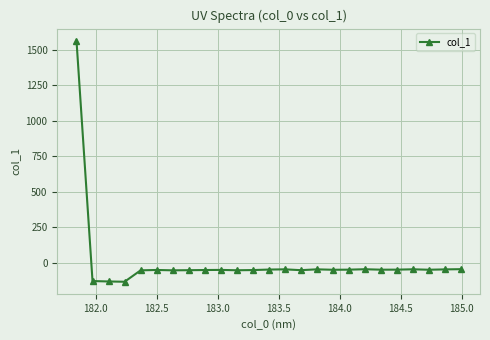

How many categories are shown in the chart?

25